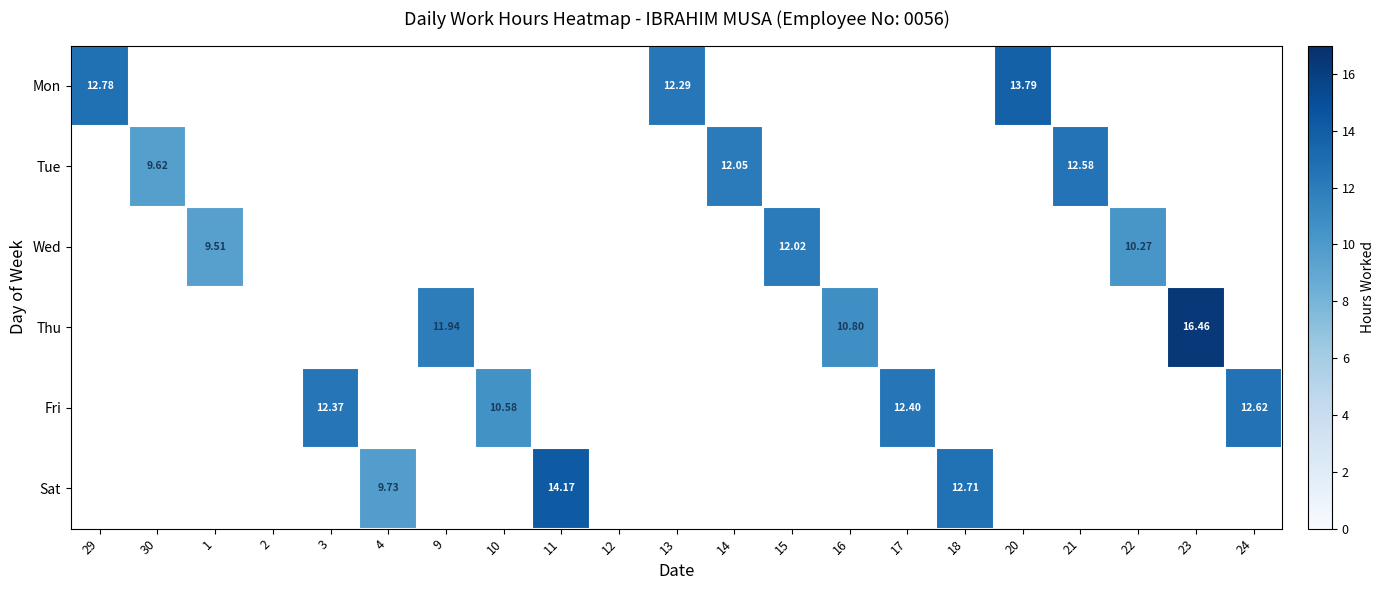

What is the smallest value displayed?

9.5